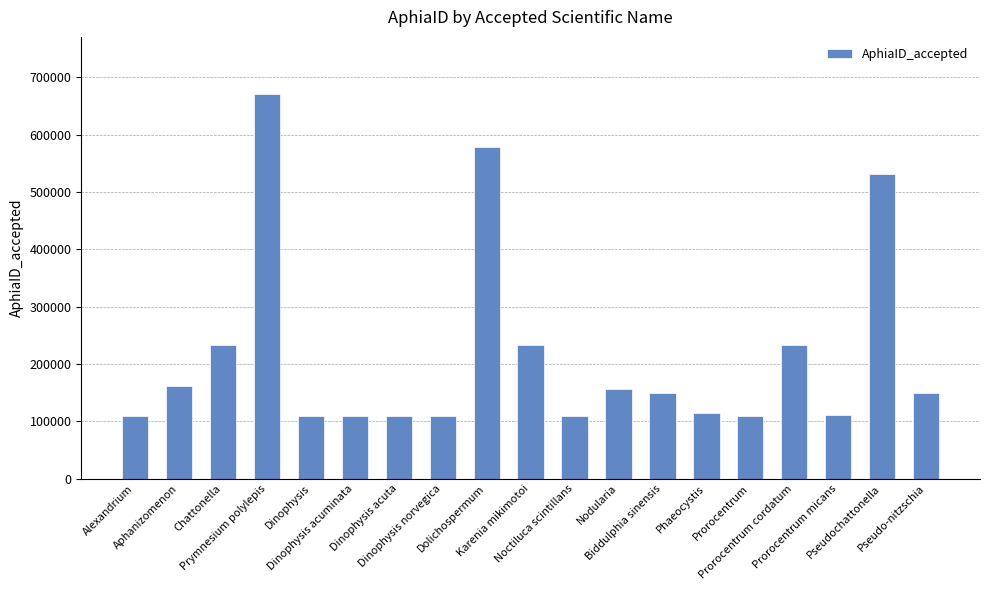

How many bars are there in total?

19